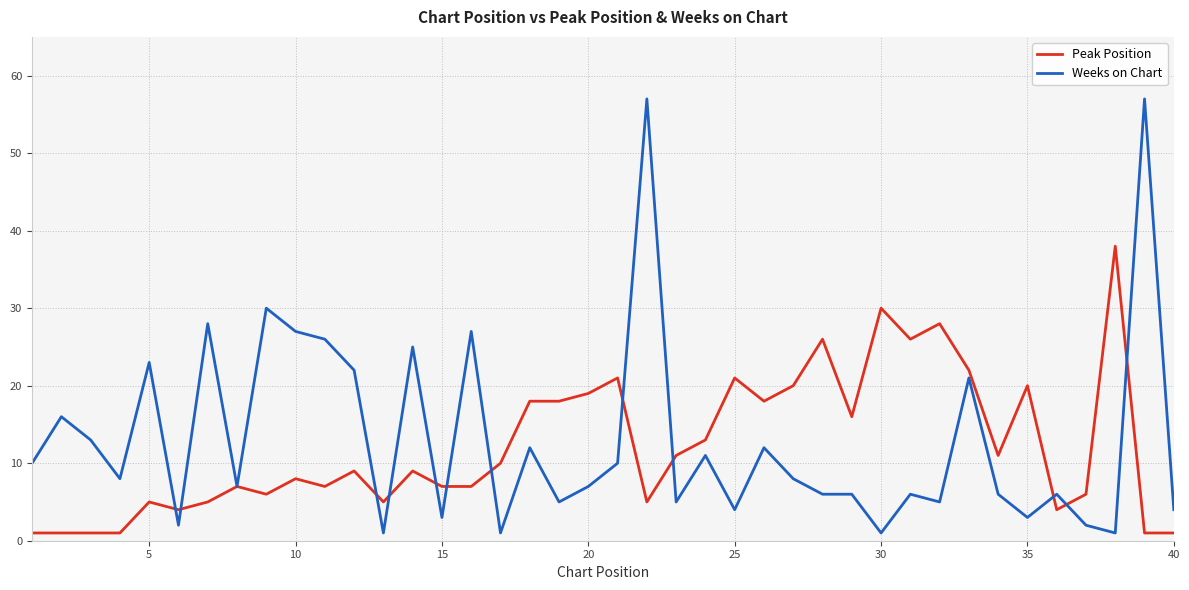

Rank the series by their maximum value, from highest to lowest.

Weeks on Chart, Peak Position